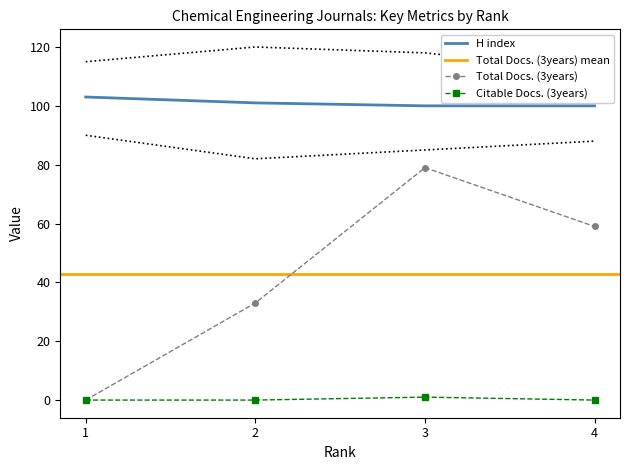

True or false: Total Docs. (3years) and H index intersect in this chart.

False